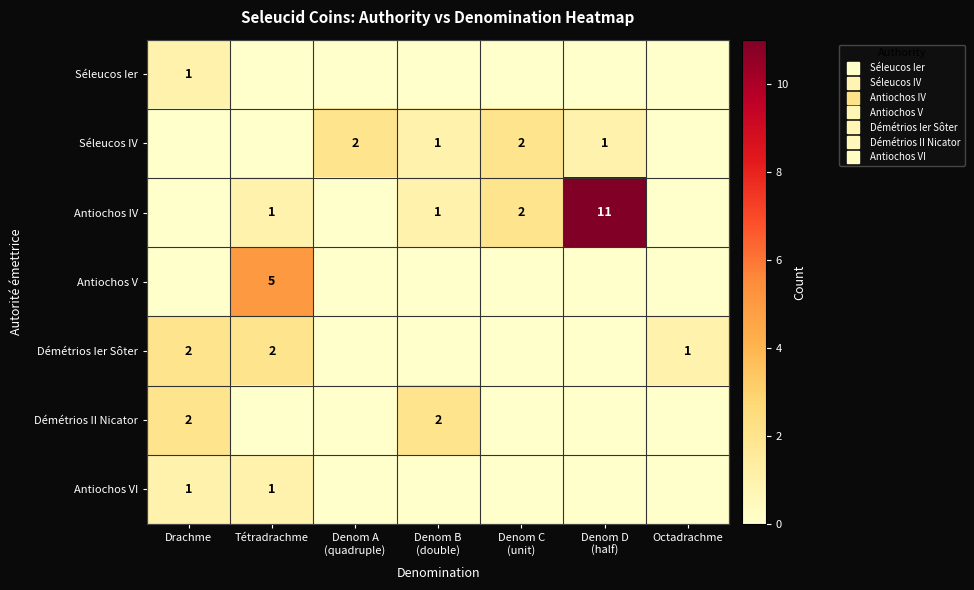

Rank the series at Octadrachme from highest to lowest value.

Démétrios Ier Sôter, Séleucos Ier, Séleucos IV, Antiochos IV, Antiochos V, Démétrios II Nicator, Antiochos VI